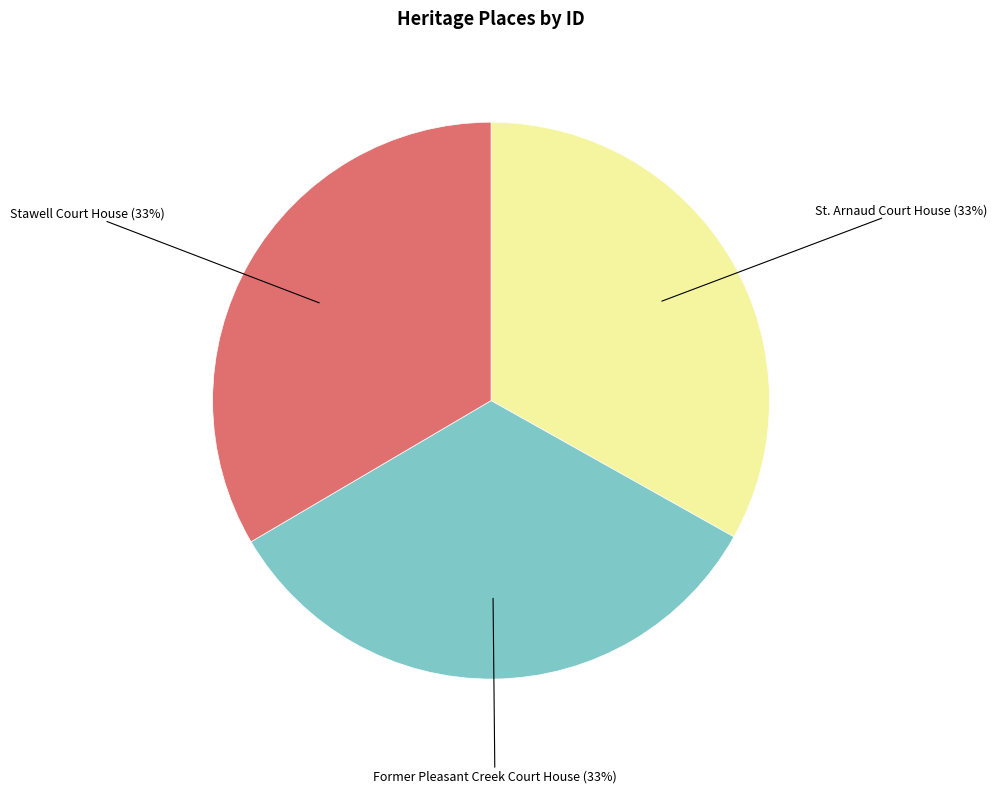

Is there any slice that represents more than half of the pie?

No